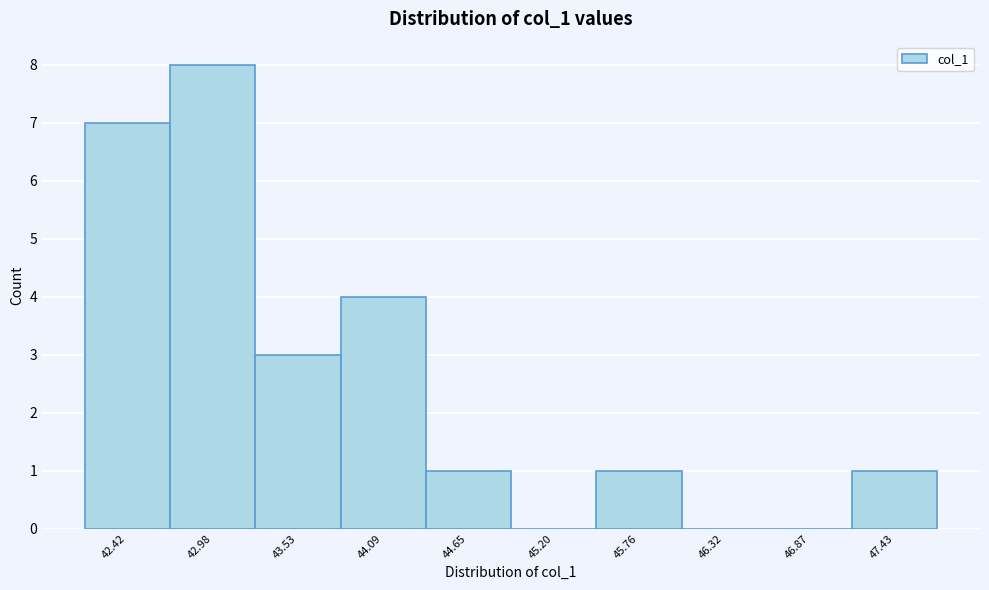

Reading left to right, list all the values displayed in this chart.

42.42=7	42.98=8	43.53=3	44.09=4	44.65=1	45.20=0	45.76=1	46.32=0	46.87=0	47.43=1